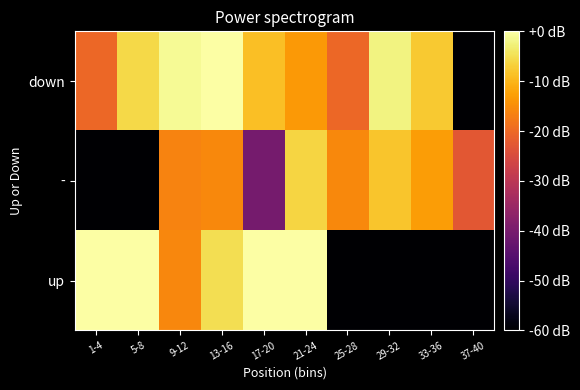

At 25-28, list the series in order from smallest to largest.

up, down, -